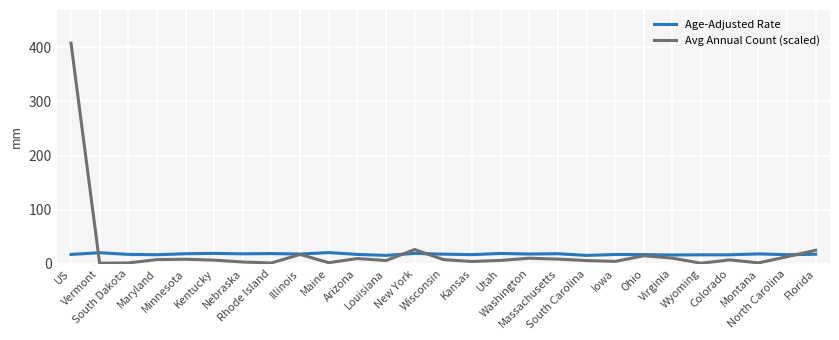

Which series has the widest spread of values?

Avg Annual Count (scaled)